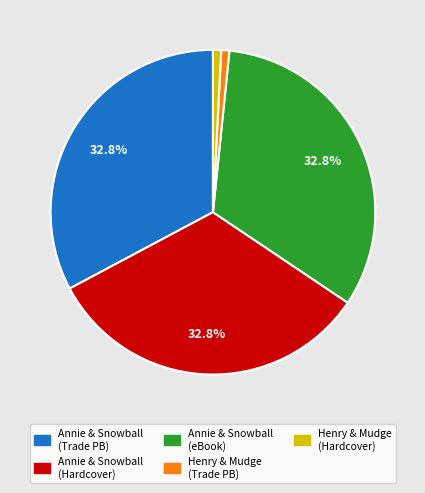

Count the number of slices in the pie.

5